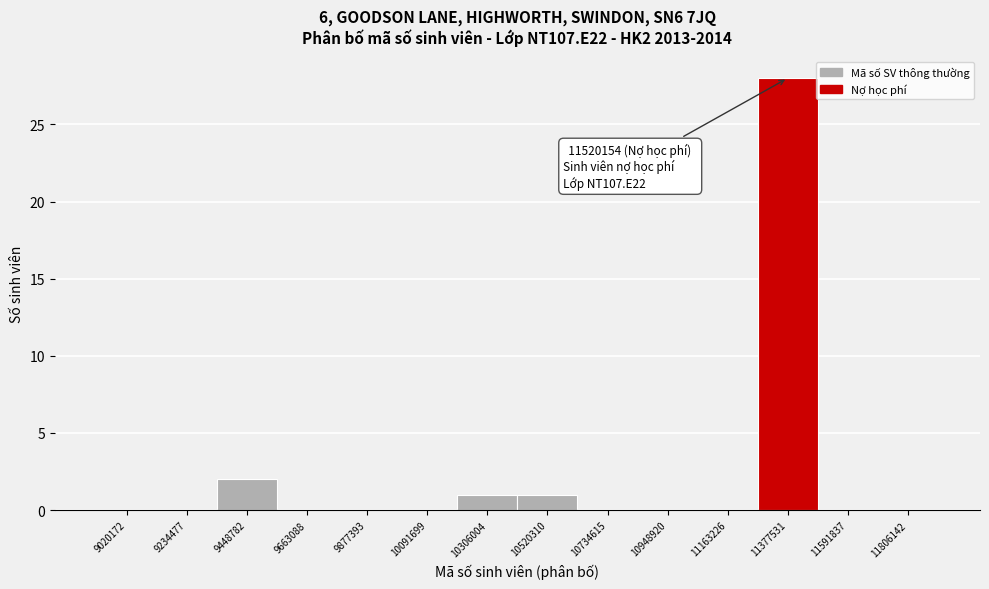

Reading left to right, what are all the values shown in this chart?

9020172=0	9234477=0	9448782=2	9663088=0	9877393=0	10091699=0	10306004=1	10520310=1	10734615=0	10948920=0	11163226=0	11377531=28	11591837=0	11806142=0